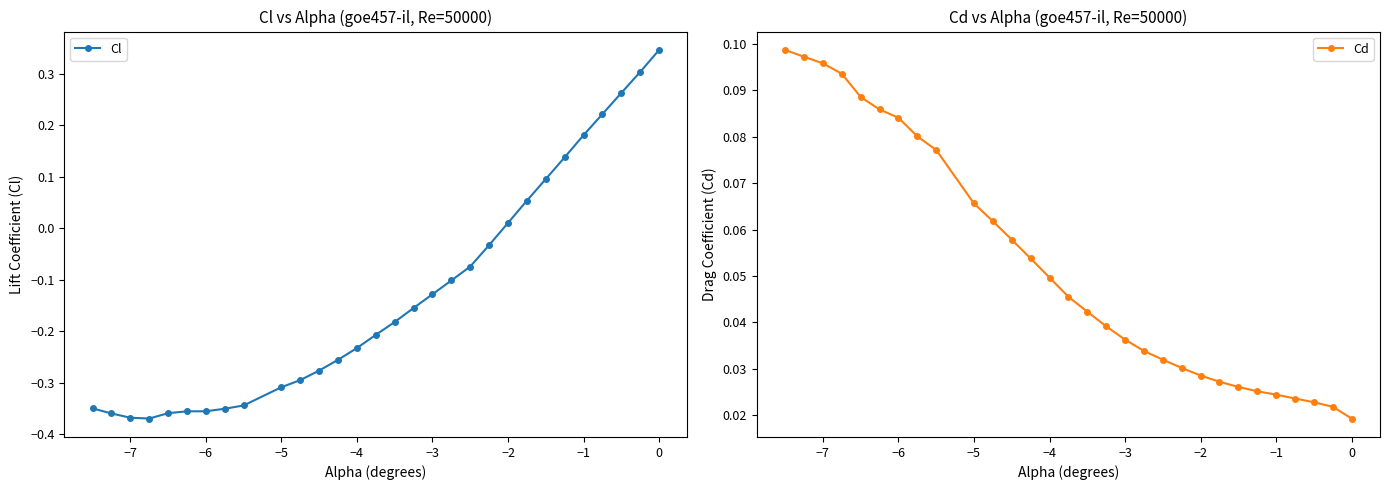

At which label does Cl first exceed 0?

−2